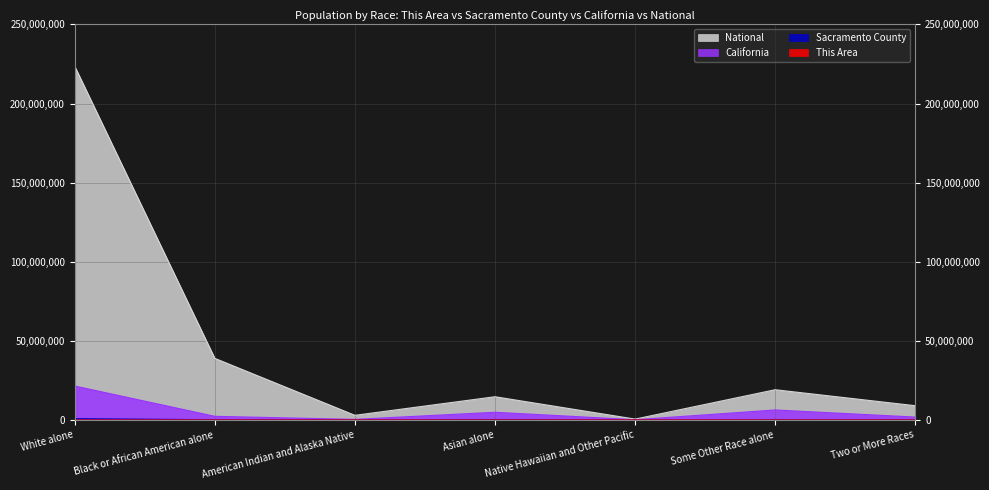

In National, how many points are lower than both neighbors (excluding endpoints)?

2